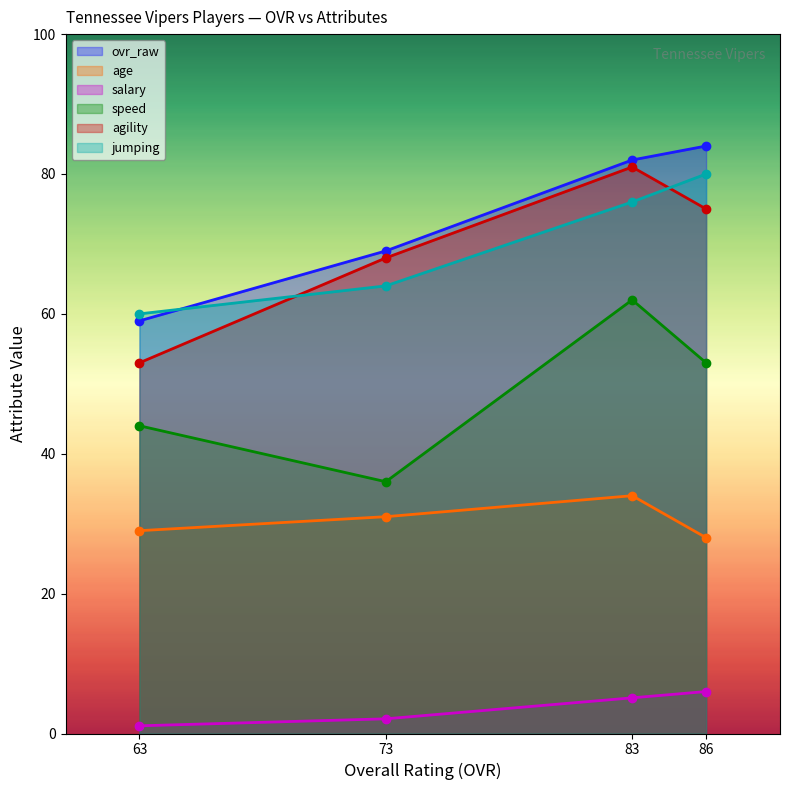

What is the approximate value of speed at 73?

36.0